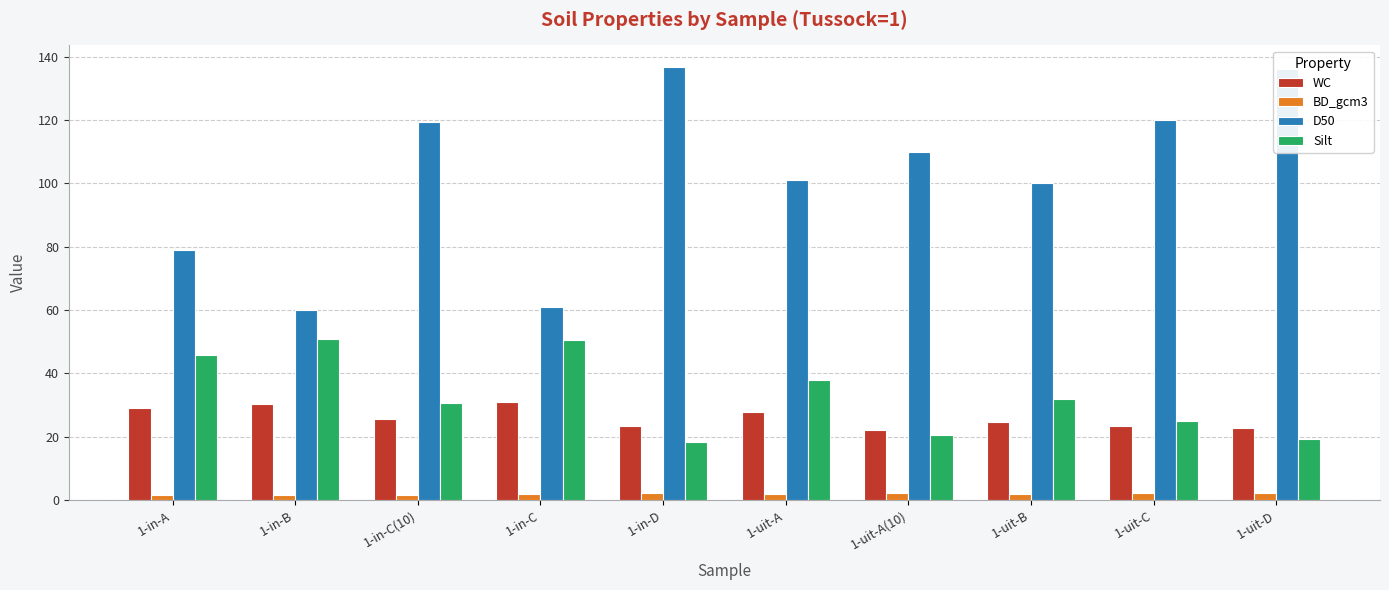

What is the lowest value of the D50 series?

60.0